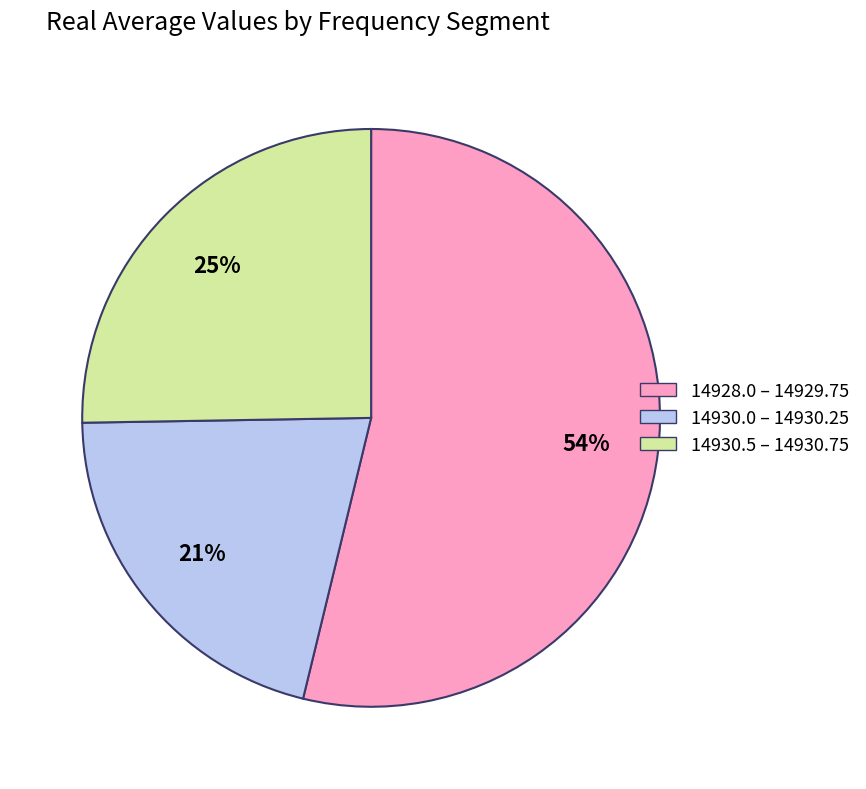

Is there any slice that represents more than half of the pie?

Yes